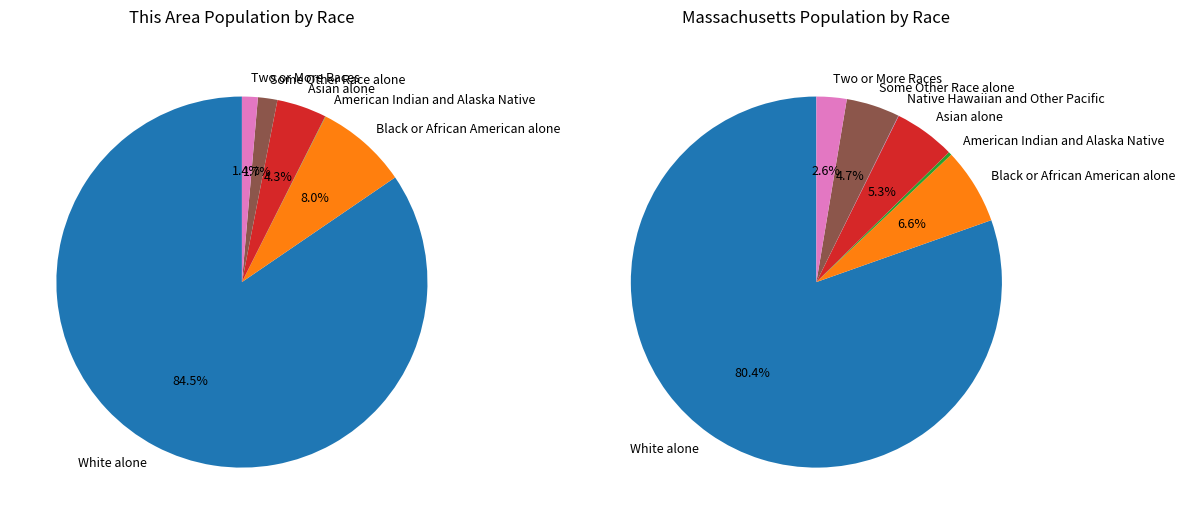

What is the ratio of the value at Two or More Races to the value at Black or African American alone?

0.2